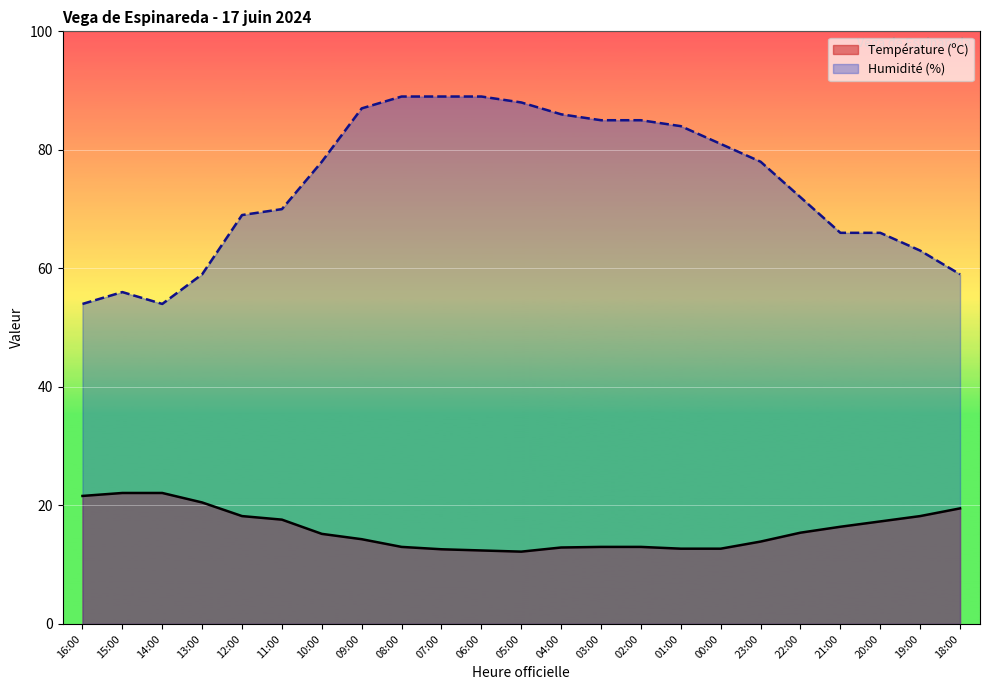

The Humidité (%) series shows 54.0 at 14:00. True or false?

True